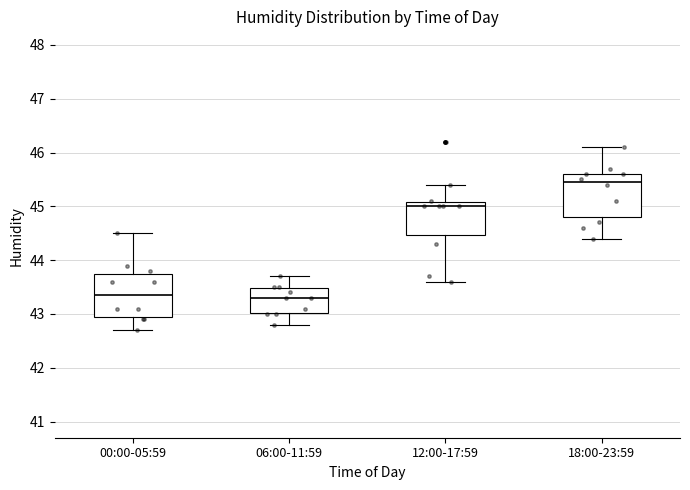

Reading left to right, read every box against the y-axis: the position of its median line, the range the box covers, and the ends of its whiskers. The values are not printed on the chart, so give them approximately, as read against the axis.

00:00-05:59: median 43.4, box 43.0 to 43.8, whiskers 42.7 to 44.5
06:00-11:59: median 43.3, box 43.0 to 43.5, whiskers 42.8 to 43.7
12:00-17:59: median 45.0, box 44.5 to 45.1, whiskers 43.6 to 45.4
18:00-23:59: median 45.5, box 44.8 to 45.6, whiskers 44.4 to 46.1